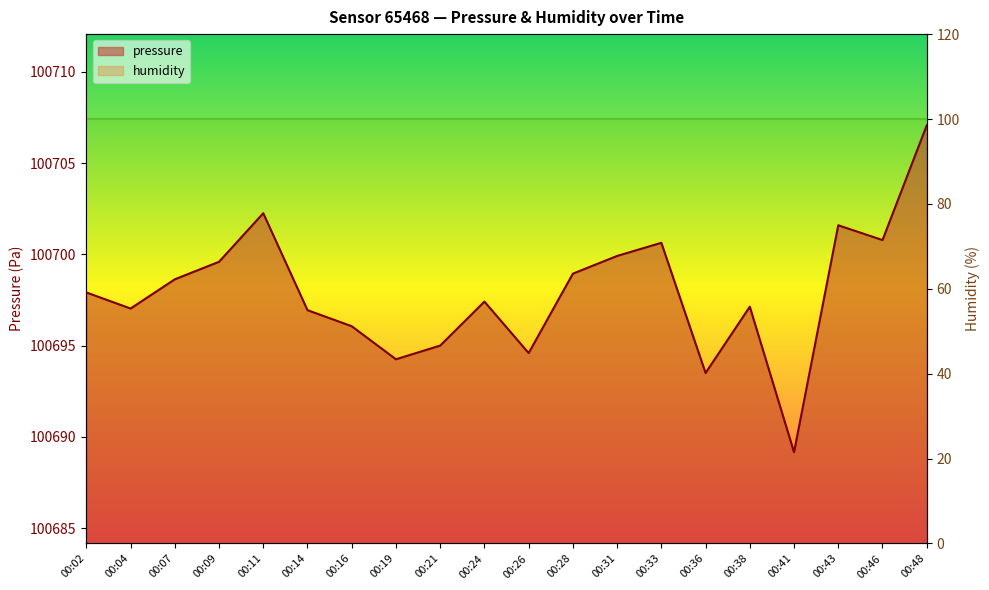

Which label corresponds to the largest value in the chart?

00:48